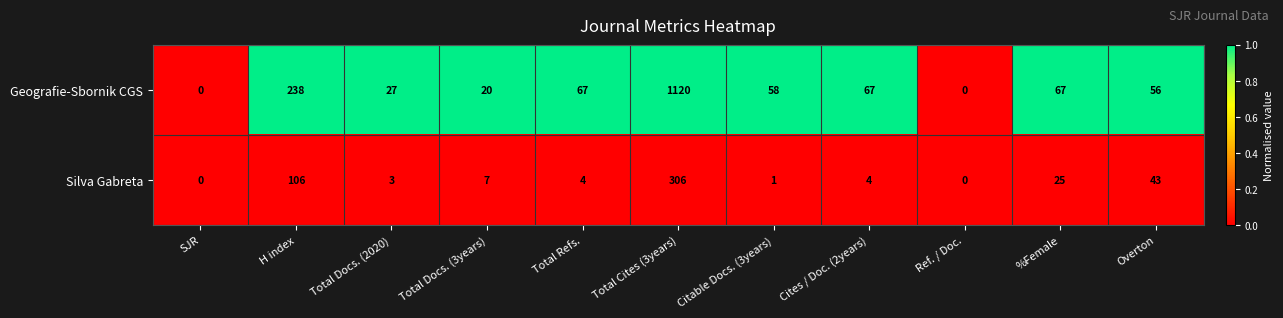

What is the difference between the maximum and second lowest values in the Geografie-Sbornik CGS series?

1120